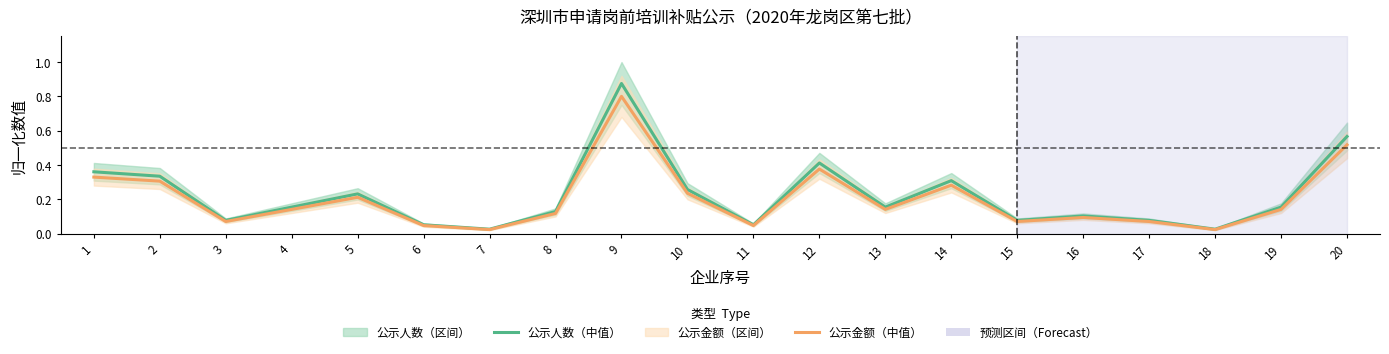

Rank the series at 19 from lowest to highest value.

公示金额（中值）, 公示人数（中值）